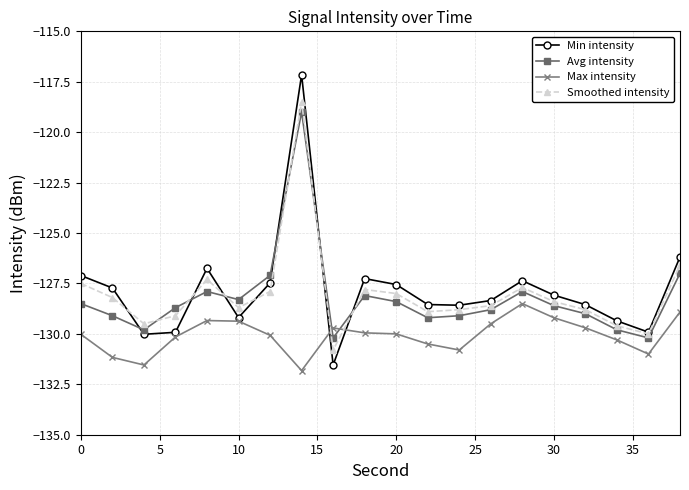

Which series has the largest total across all categories?

Min intensity